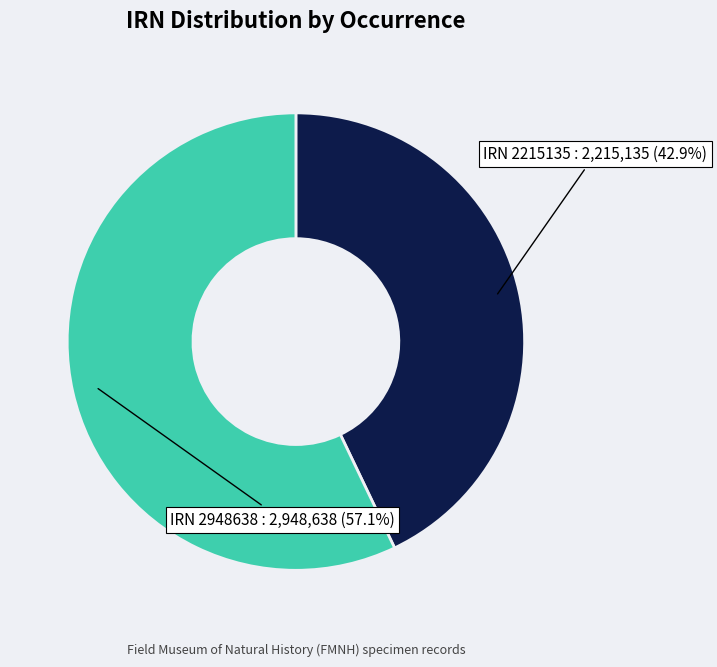

Is there a majority slice in this chart?

Yes